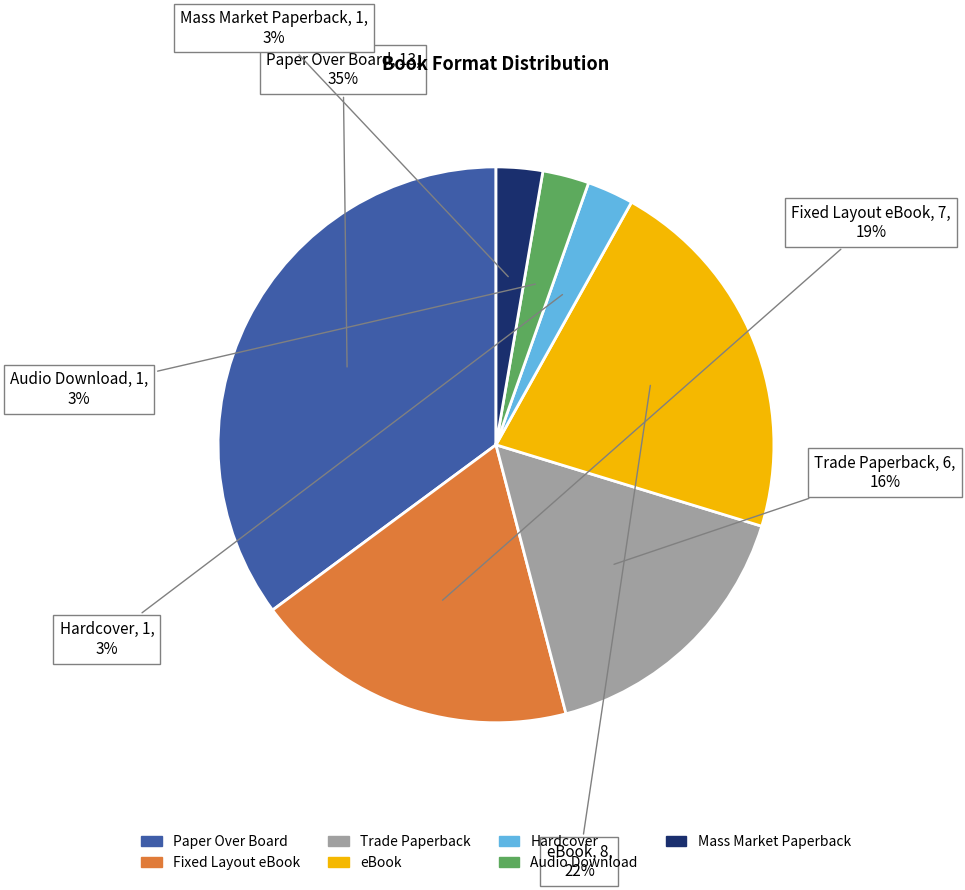

To the nearest percent, what portion does Mass Market Paperback represent?

3%